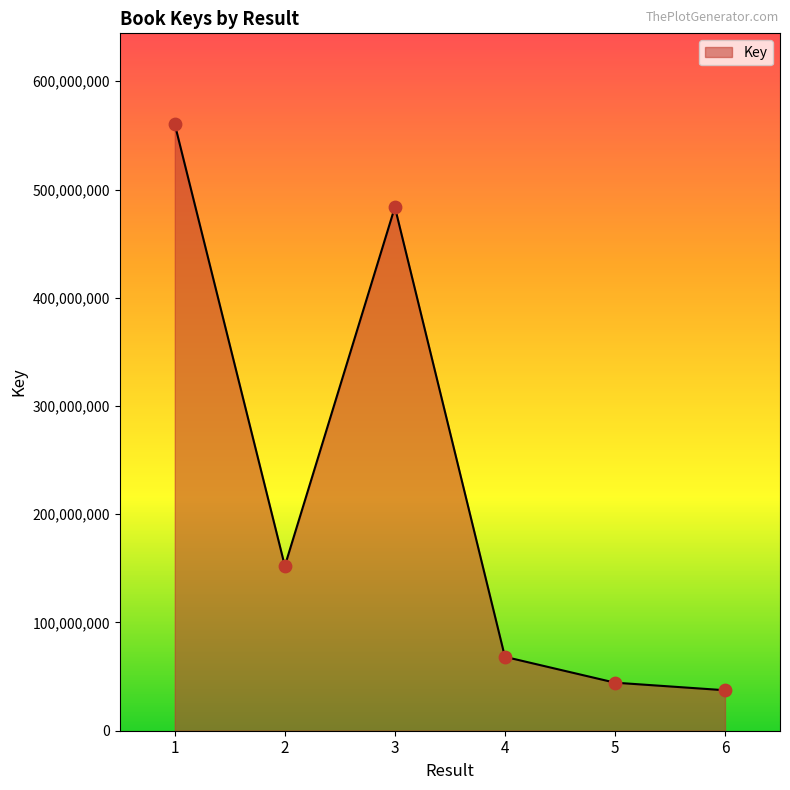

What is the change in value from 2 to 6?

-114816619